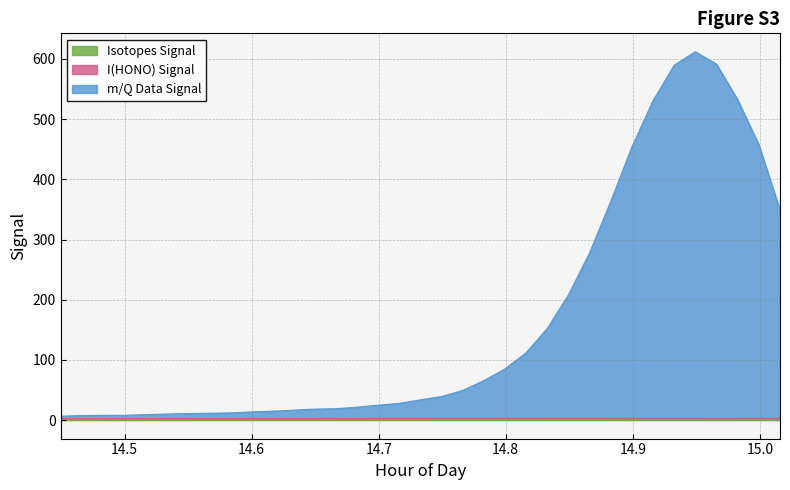

Does the chart display data point markers on the line(s)?

No